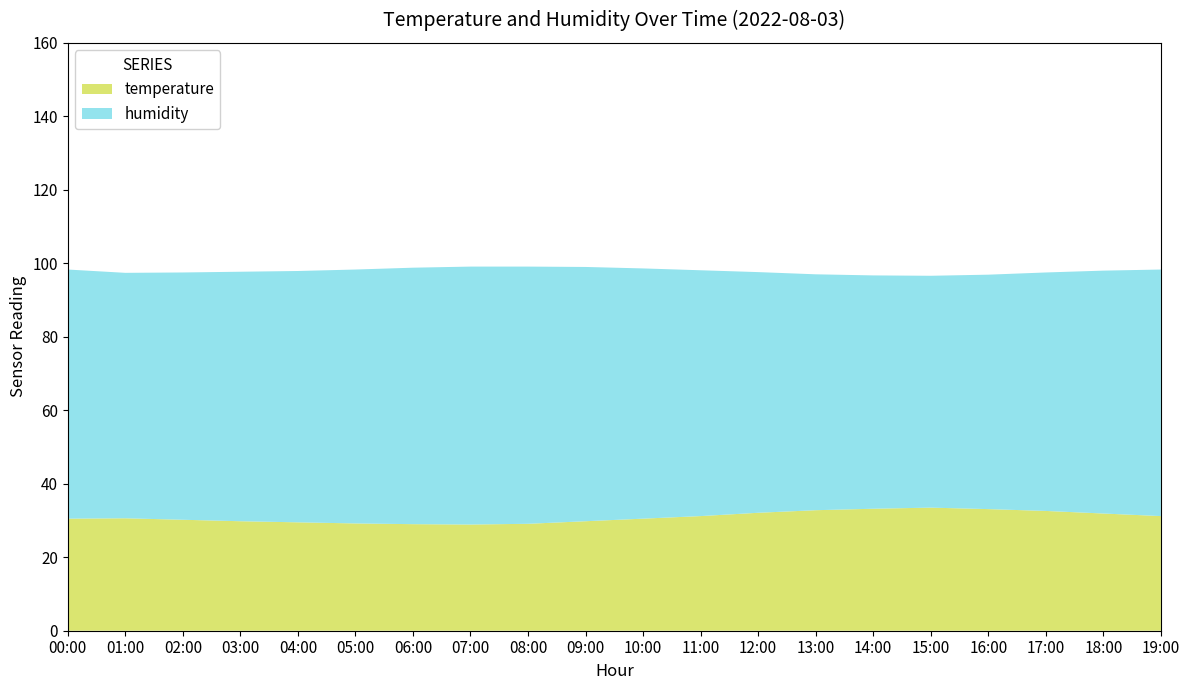

Reading left to right, extract all data points from this chart.

temperature: 00:00=30.5	01:00=30.6	02:00=30.2	03:00=29.8	04:00=29.5	05:00=29.2	06:00=29.0	07:00=28.9	08:00=29.1	09:00=29.8	10:00=30.5	11:00=31.2	12:00=32.1	13:00=32.8	14:00=33.2	15:00=33.5	16:00=33.1	17:00=32.6	18:00=31.9	19:00=31.2
humidity: 00:00=67.8	01:00=66.8	02:00=67.3	03:00=67.9	04:00=68.4	05:00=69.1	06:00=69.8	07:00=70.2	08:00=70.0	09:00=69.2	10:00=68.1	11:00=66.9	12:00=65.5	13:00=64.2	14:00=63.5	15:00=63.1	16:00=63.8	17:00=64.9	18:00=66.1	19:00=67.1